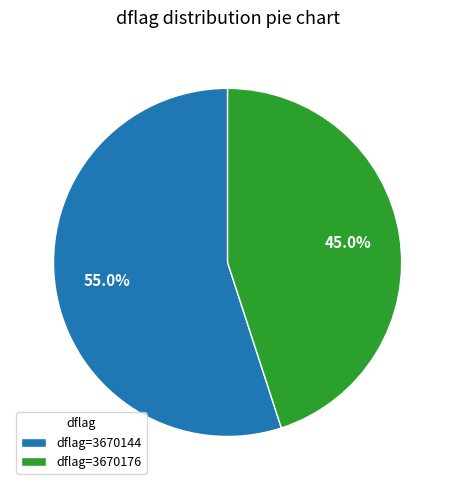

Does dflag=3670176 represent more than half of the total?

No